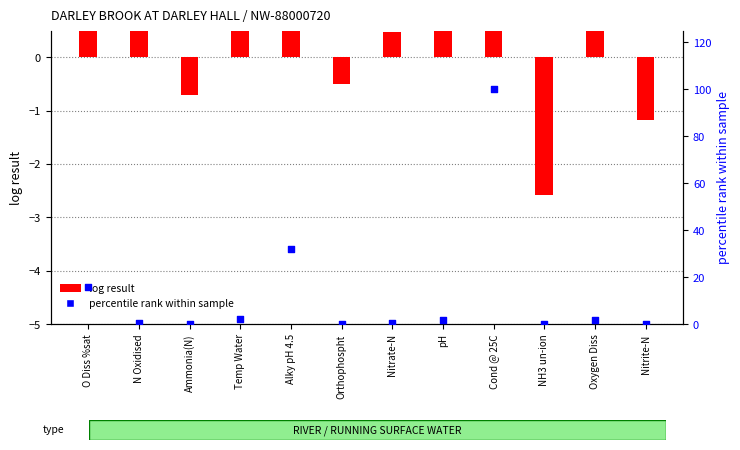

Which series has the widest spread of Y values?

percentile rank within sample